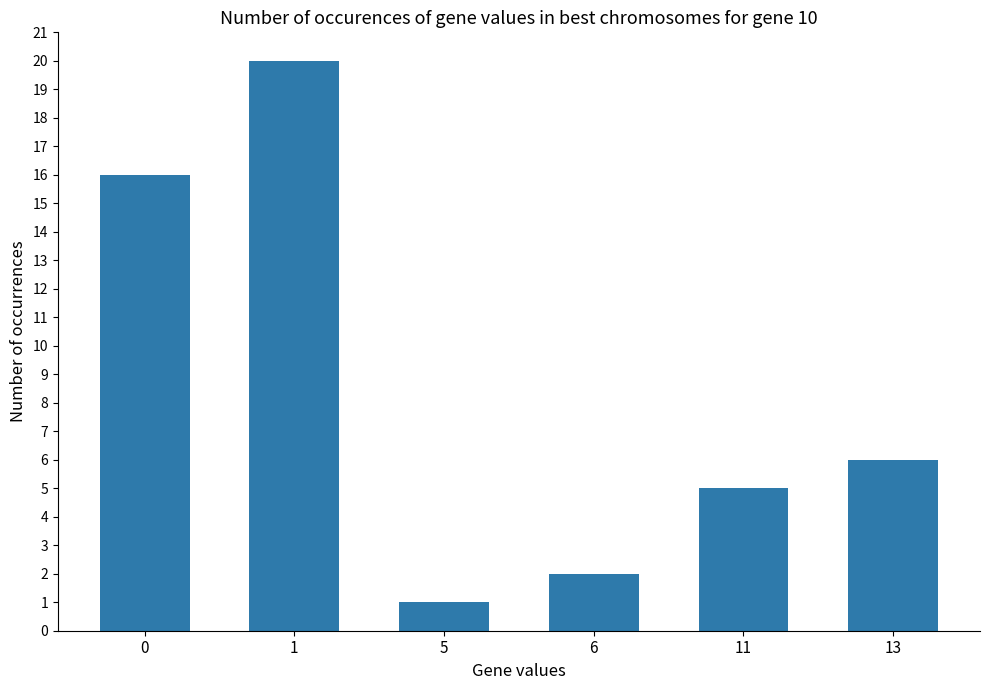

What is the difference between the values at 0 and 6?

14